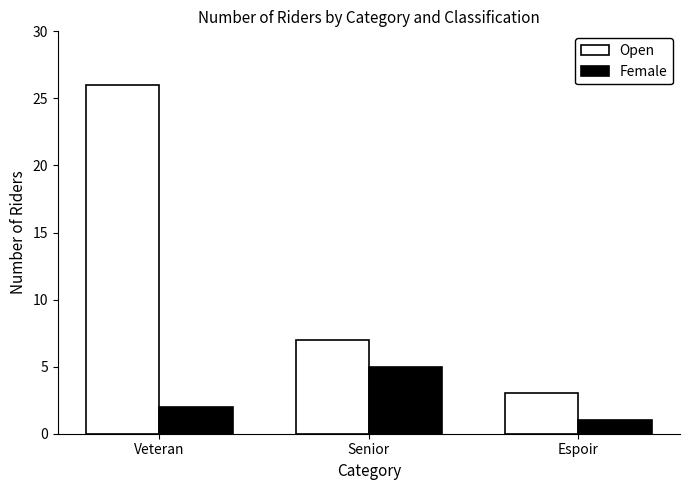

How many groups of bars are there?

3